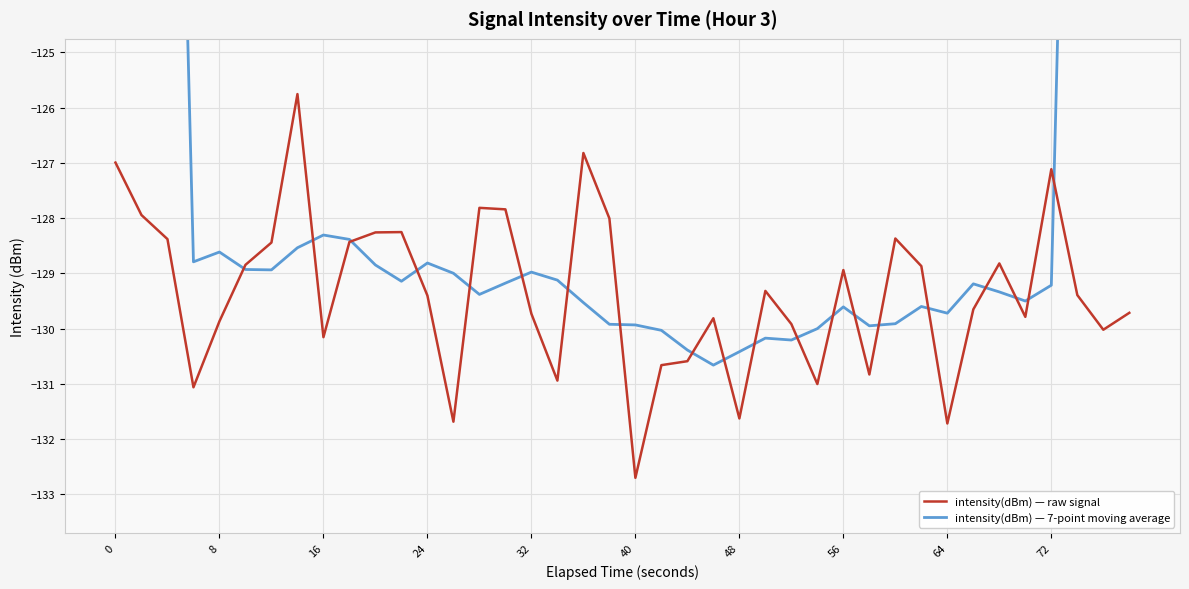

Is this an area chart (filled region under the line)?

No